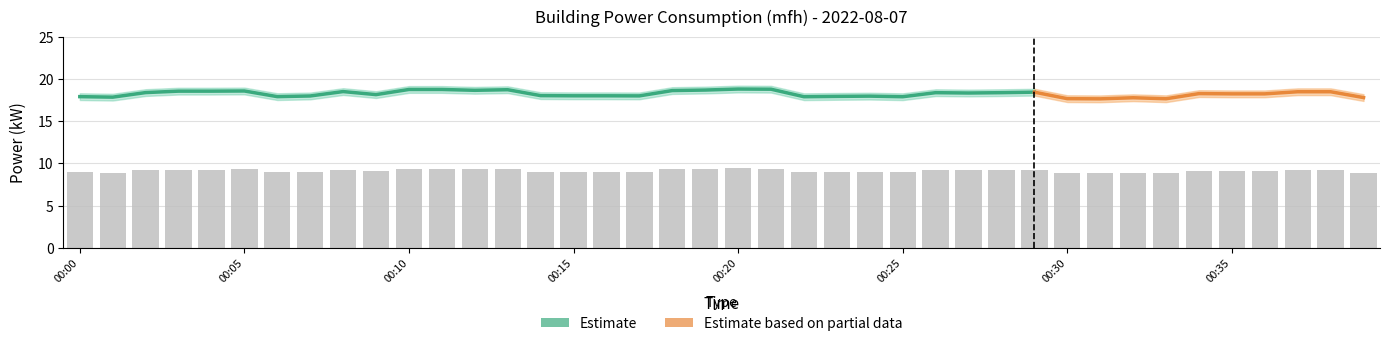

What is the value of the 5th bar from the left?

9.3